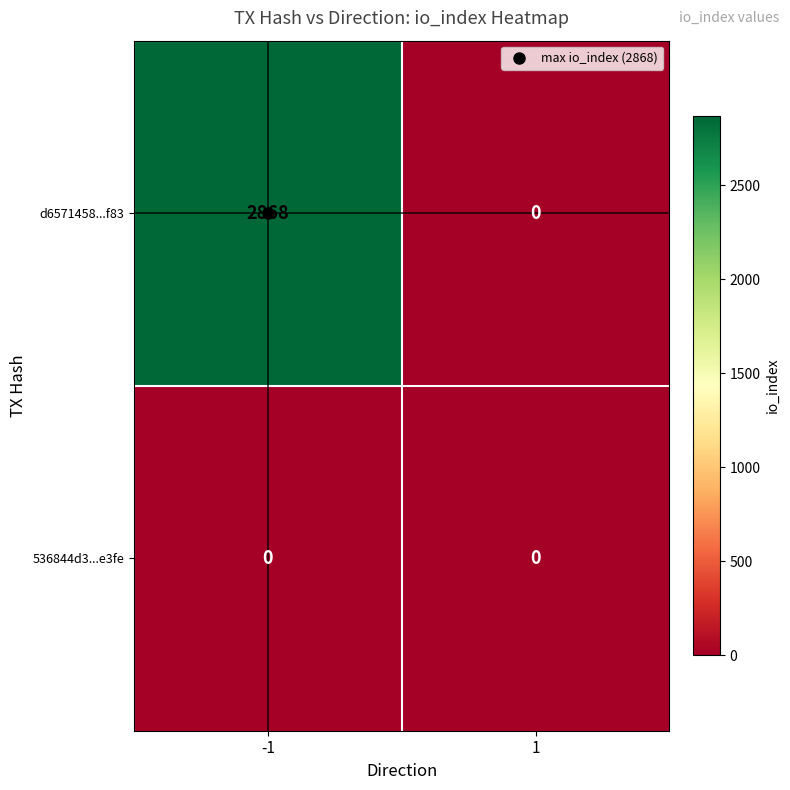

What is the average value of the d6571458...f83 series?

1434